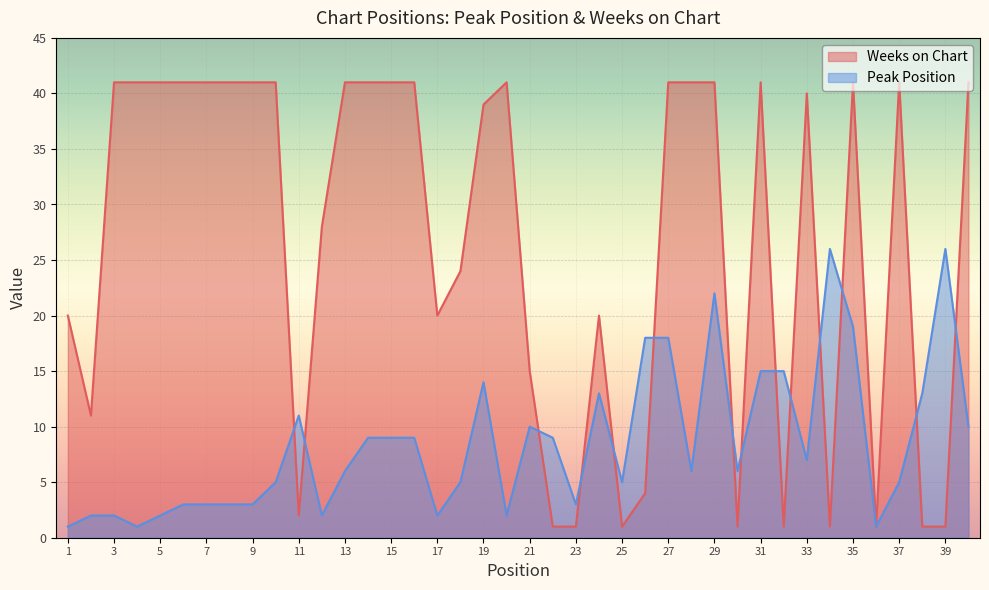

The Weeks on Chart series shows 0 at 22. True or false?

False